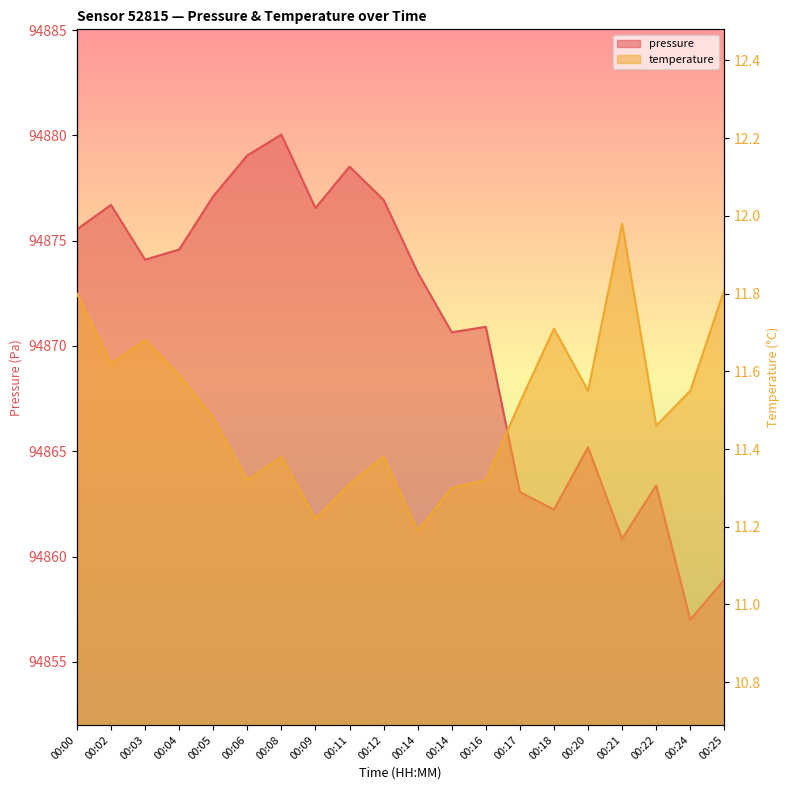

At which category does temperature reach its first local valley?

00:02